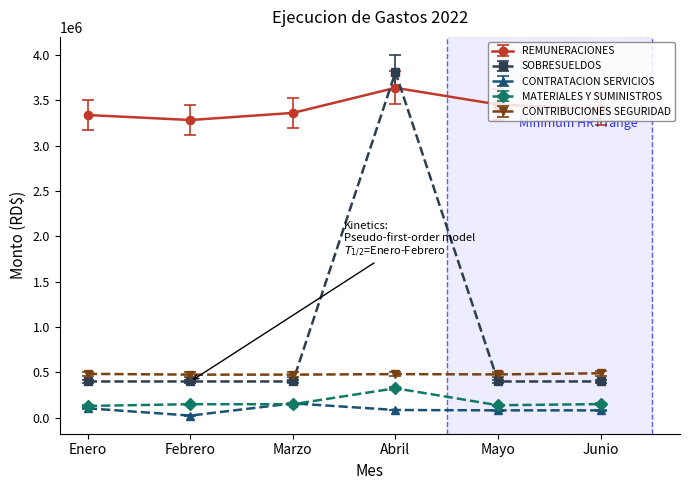

At which category does CONTRATACION SERVICIOS reach its first local peak?

Marzo